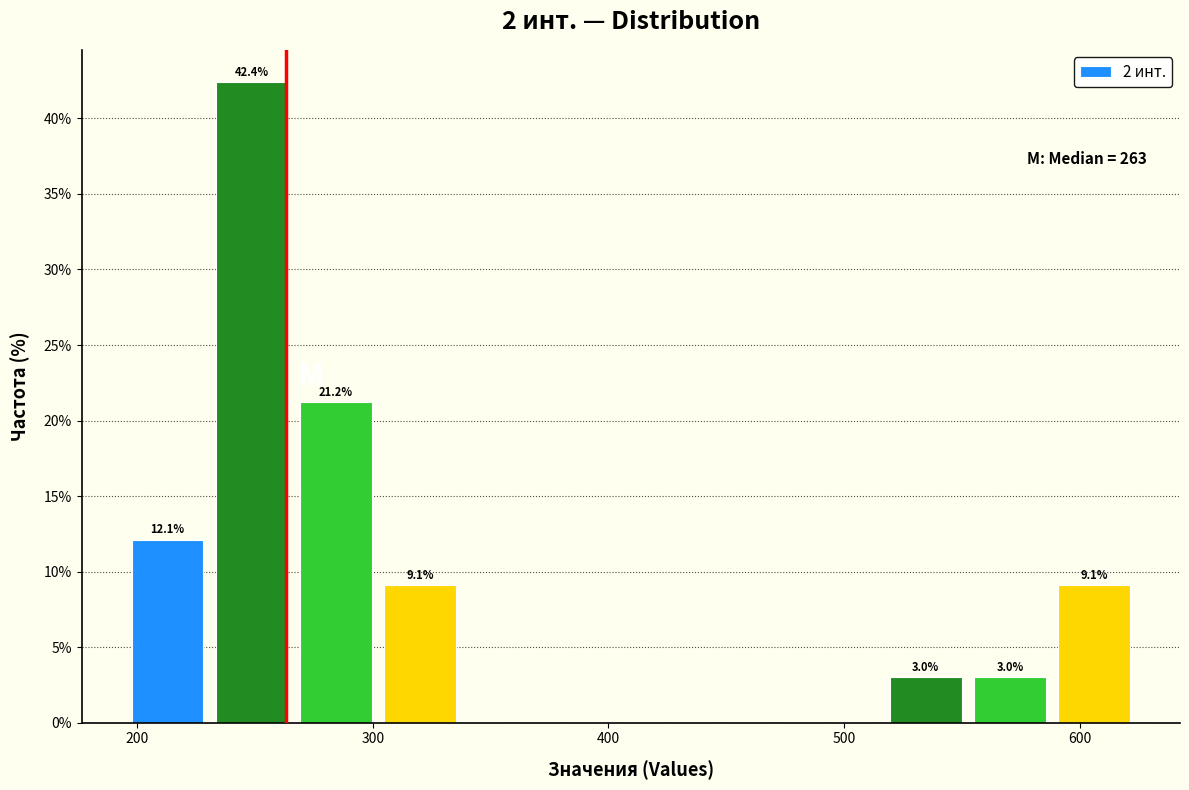

Around what value on the x-axis is the tallest bar? Give the approximate position of its centre, as read against the axis.

250